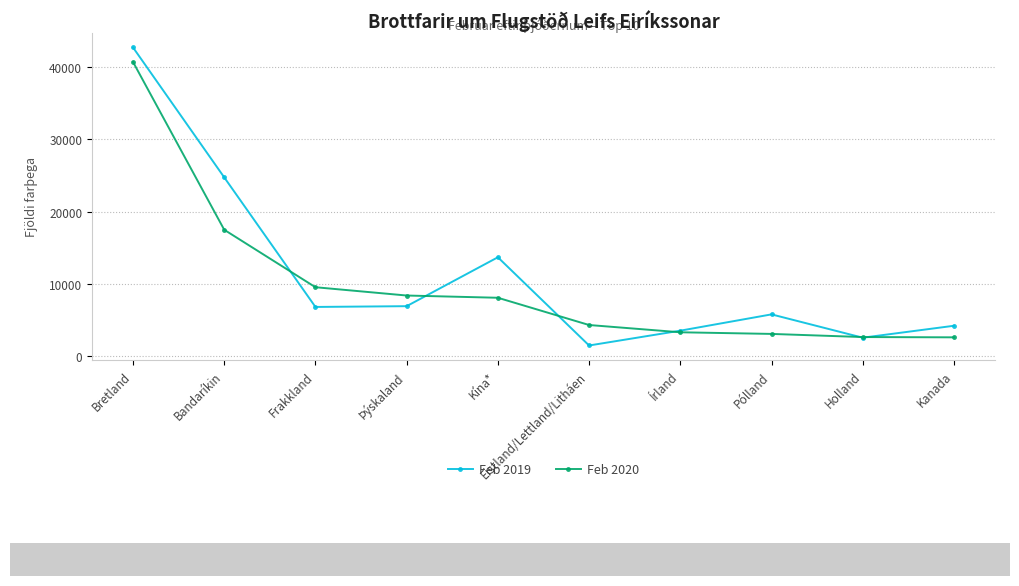

How many data points does each series have?

10